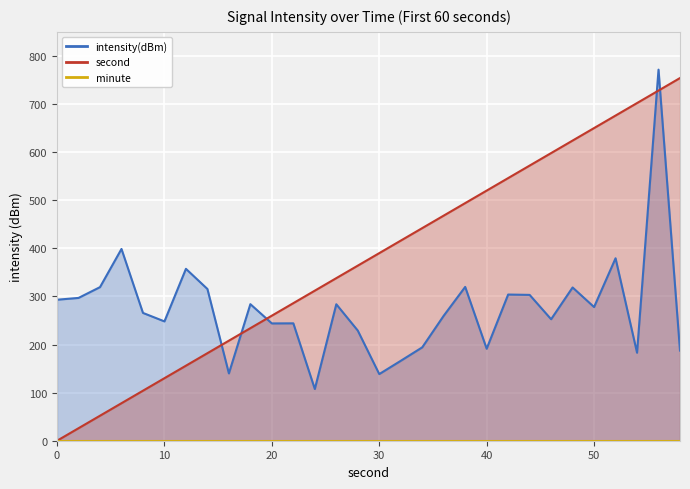

The value of second at 40 is 520. True or false?

True